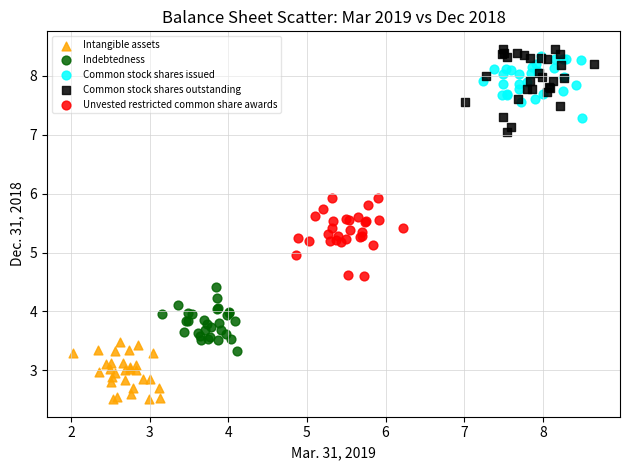

Which series reaches the maximum Y coordinate?

Common stock shares outstanding